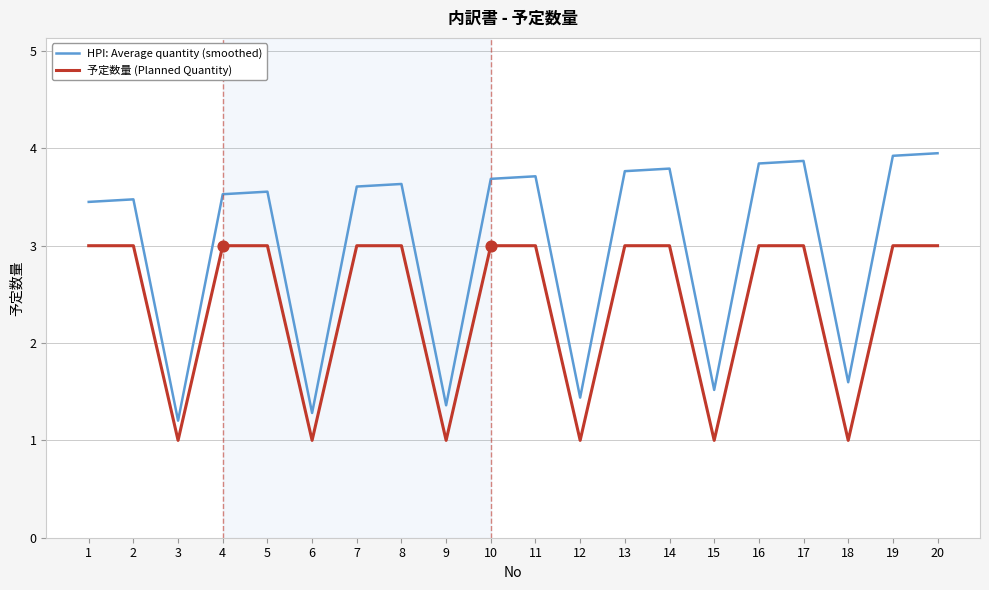

Is the value of HPI: Average quantity (smoothed) at 6 greater than the value of 予定数量 (Planned Quantity) at 20?

No